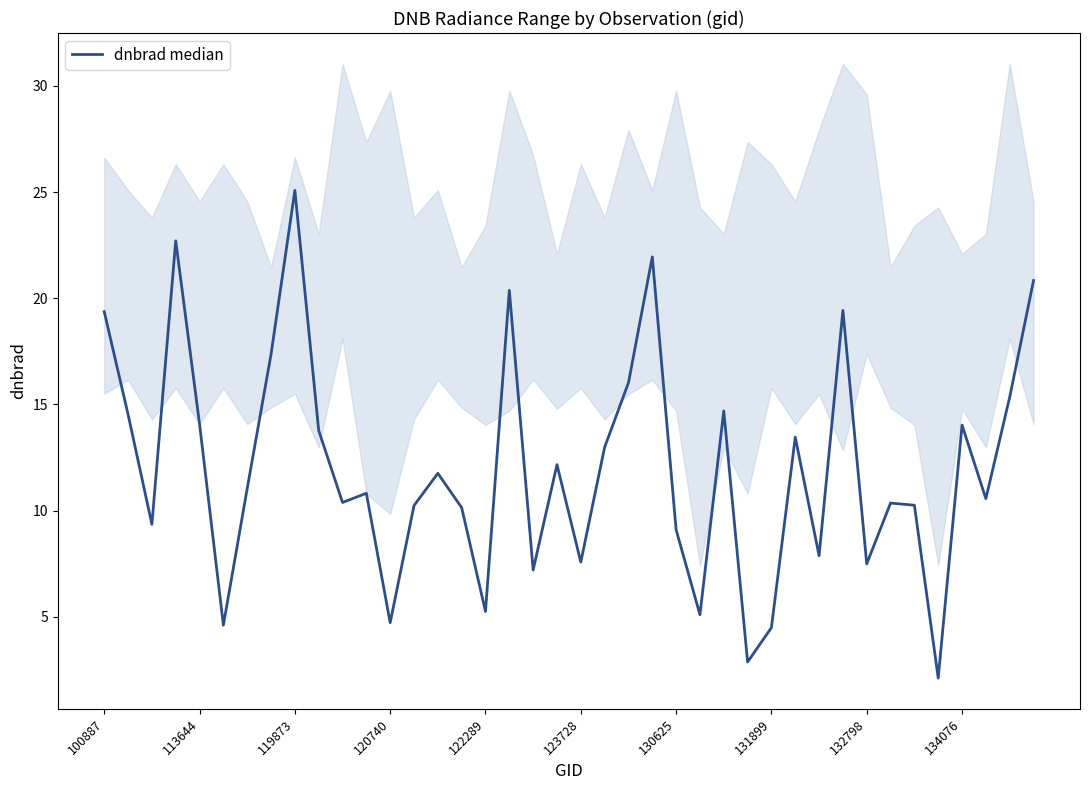

What is the maximum value shown in the chart?

25.1